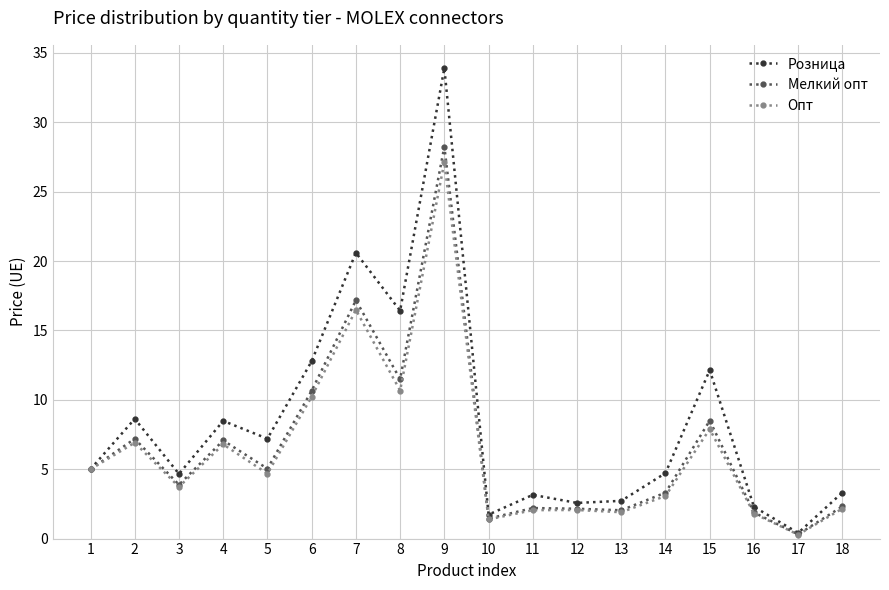

What are all the series names shown in the legend?

Розница, Мелкий опт, Опт